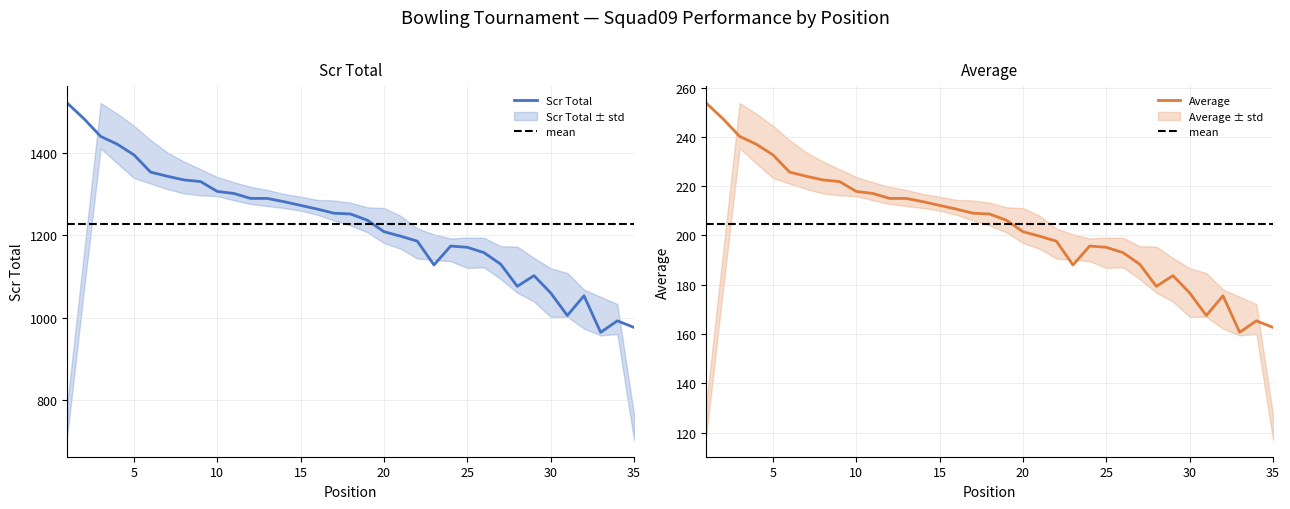

Count the number of categories in the chart.

35